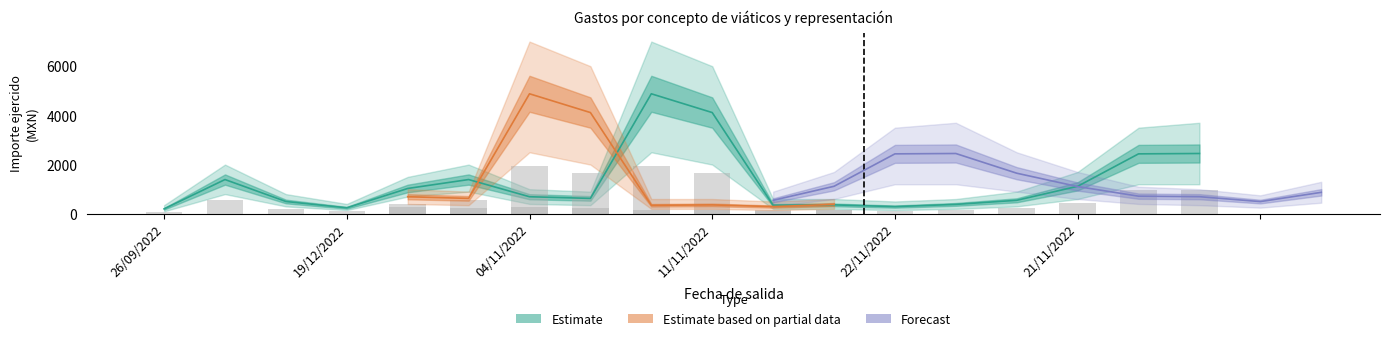

How many values in the Importe ejercido por partida series exceed 693?

8